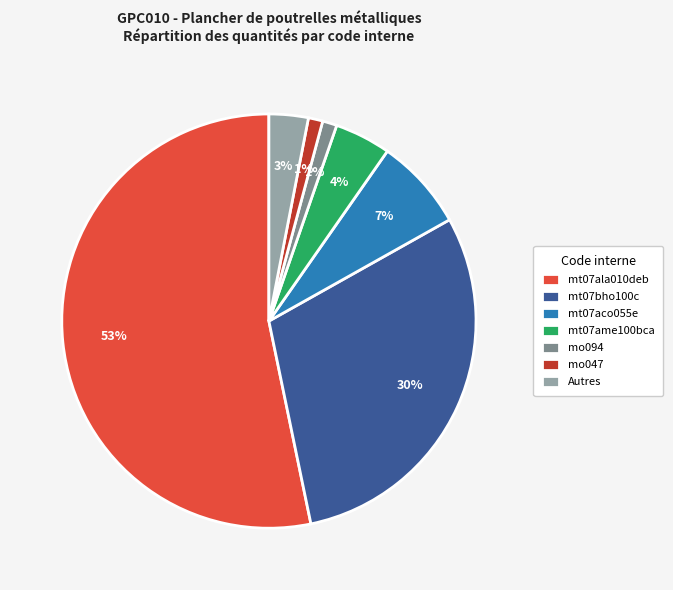

Which has a higher value, mt07ala010deb or mt07bho100c?

mt07ala010deb